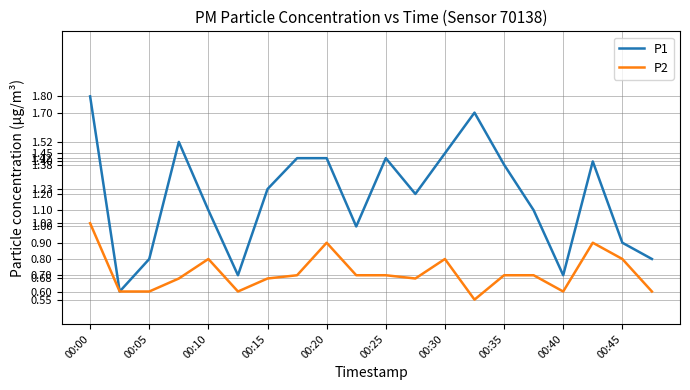

Which series has the widest spread of values?

P1